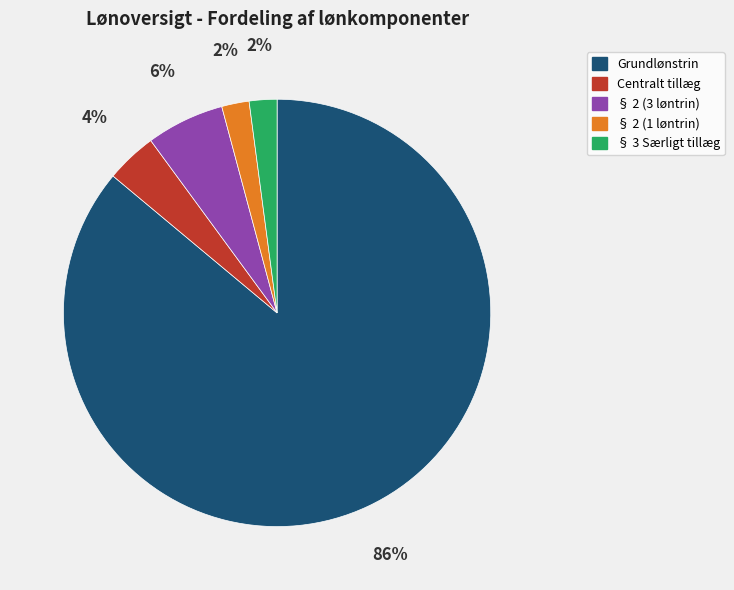

To the nearest percent, what is the difference between the largest and smallest slice percentages?

84%